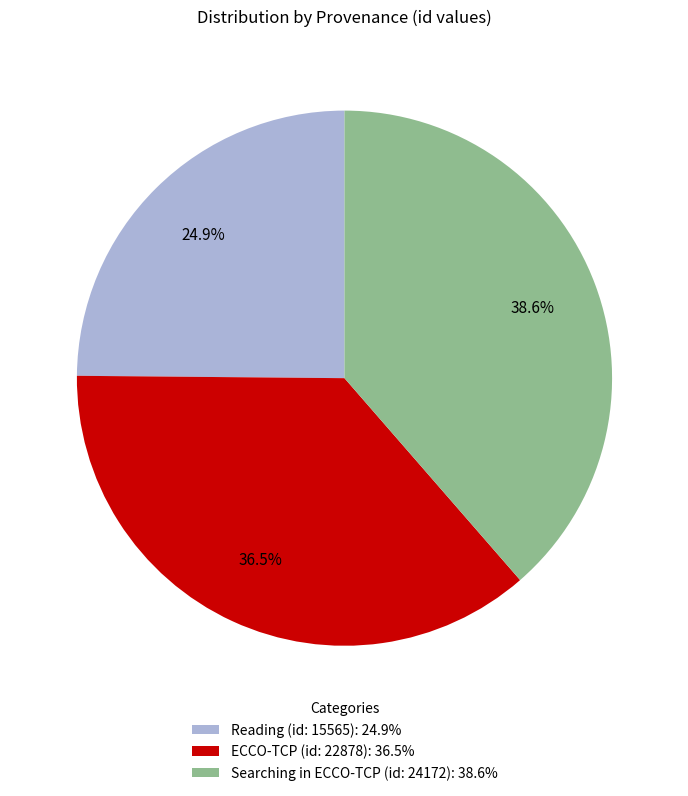

What is the largest slice in the pie chart?

Searching in ECCO-TCP (id: 24172)